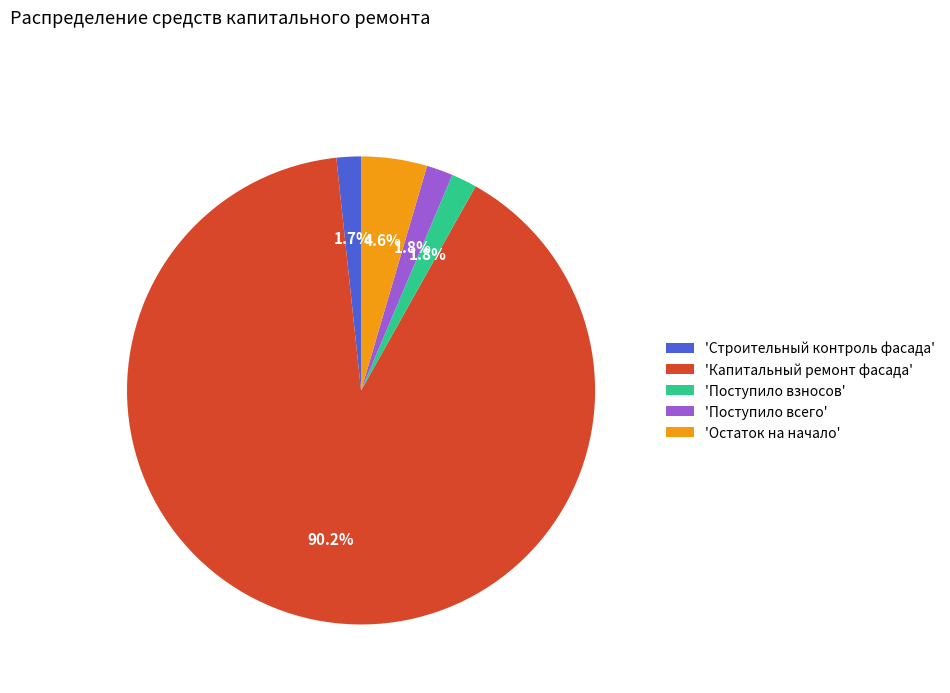

Which slice is the largest?

'Капитальный ремонт фасада'